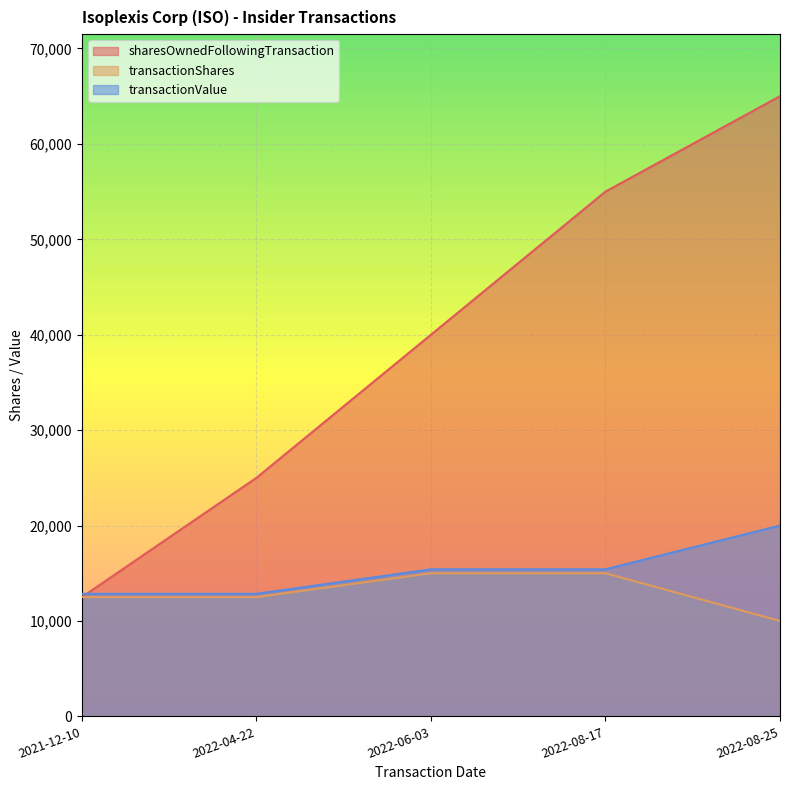

At which label does sharesOwnedFollowingTransaction reach its peak?

2022-08-25